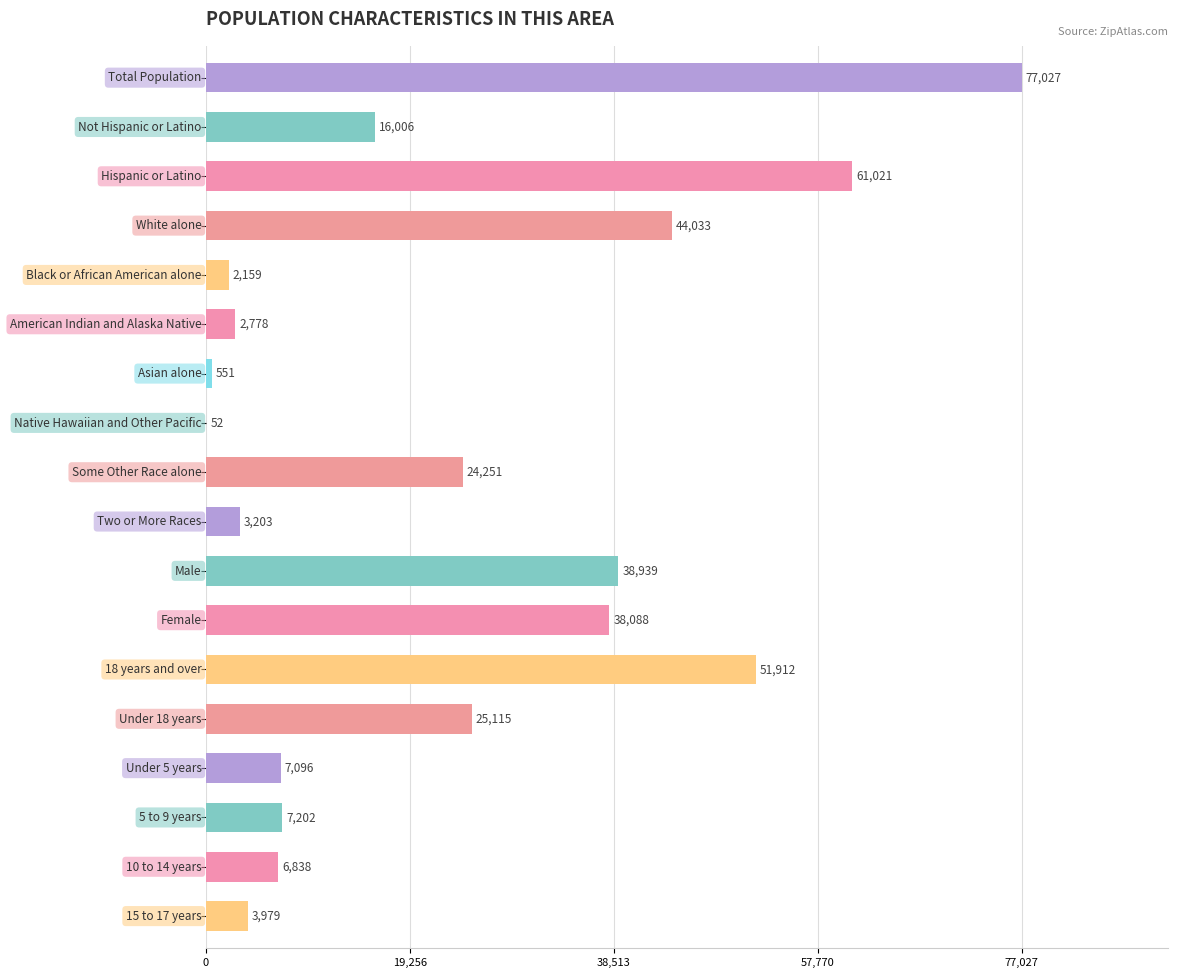

What is the greatest value displayed?

77027